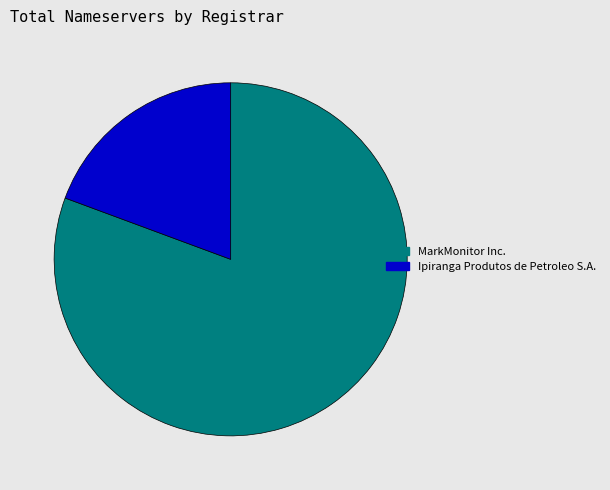

Which has a higher value, MarkMonitor Inc. or Ipiranga Produtos de Petroleo S.A.?

MarkMonitor Inc.